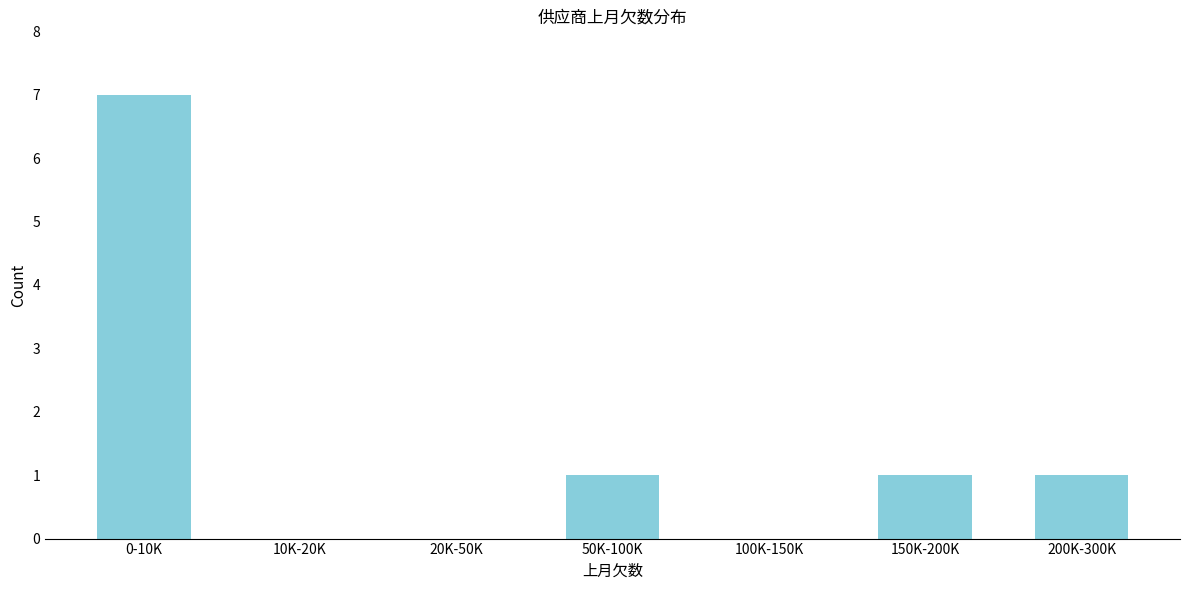

Reading left to right, list all the values displayed in this chart.

0-10K=7	10K-20K=0	20K-50K=0	50K-100K=1	100K-150K=0	150K-200K=1	200K-300K=1